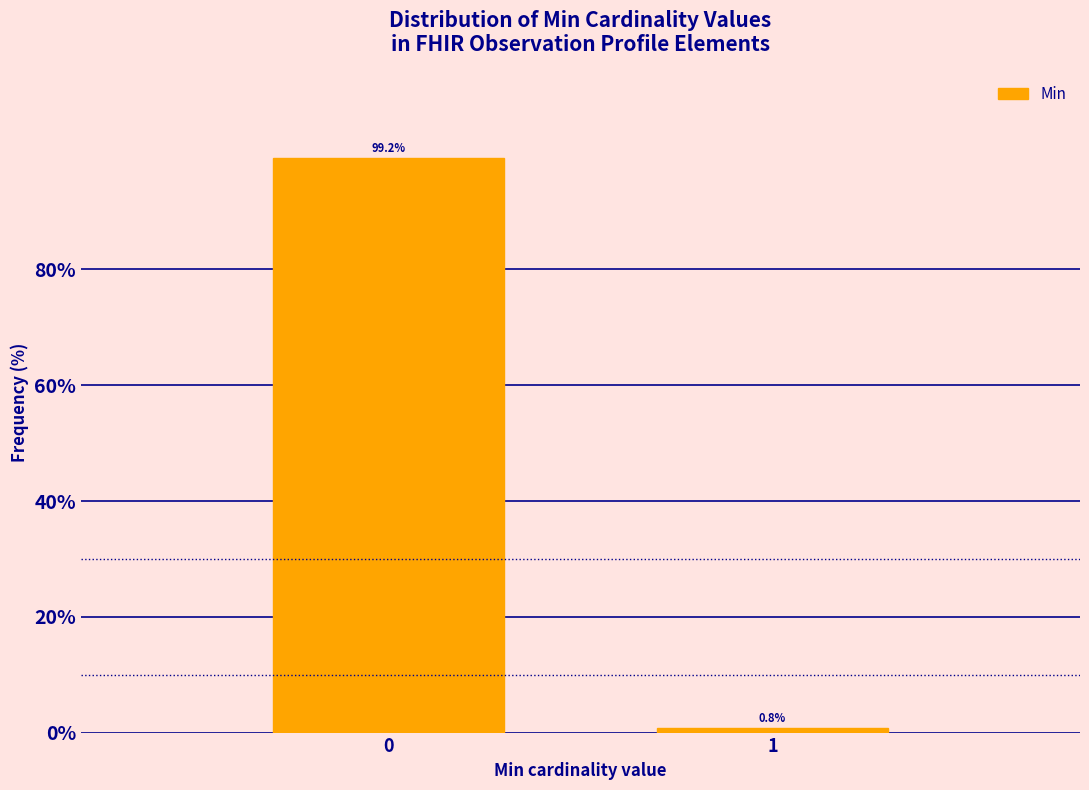

Reading right to left, list all the values displayed in this chart.

1=0.8	0=99.2